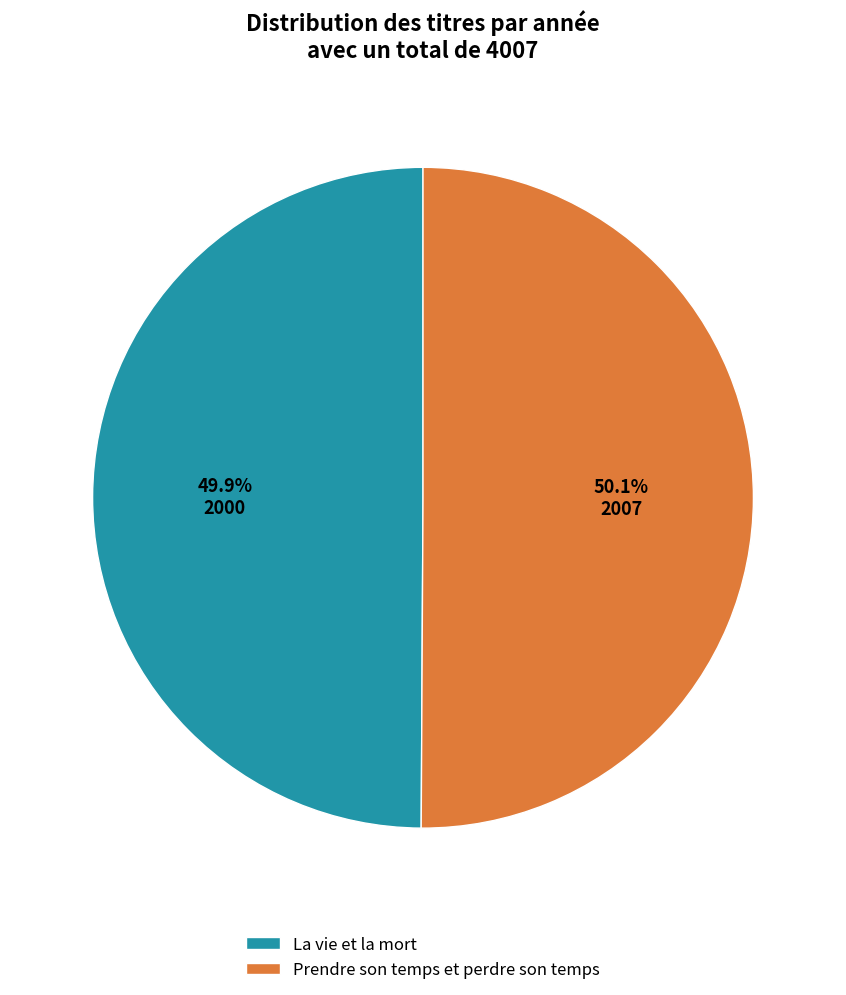

What percentage do La vie et la mort and Prendre son temps et perdre son temps together represent?

100.0%